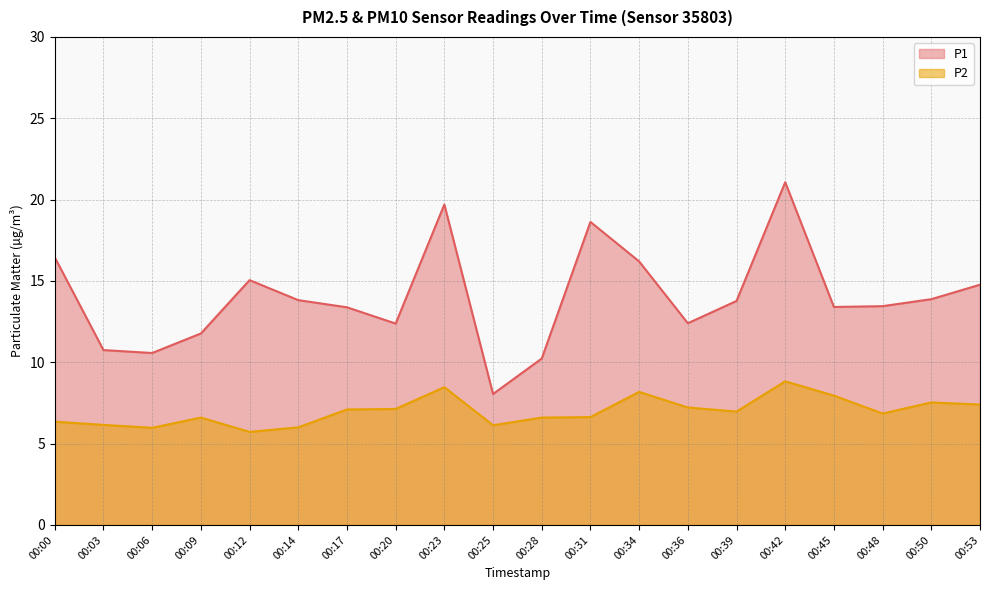

What is the total value across all series at 00:00?

22.8